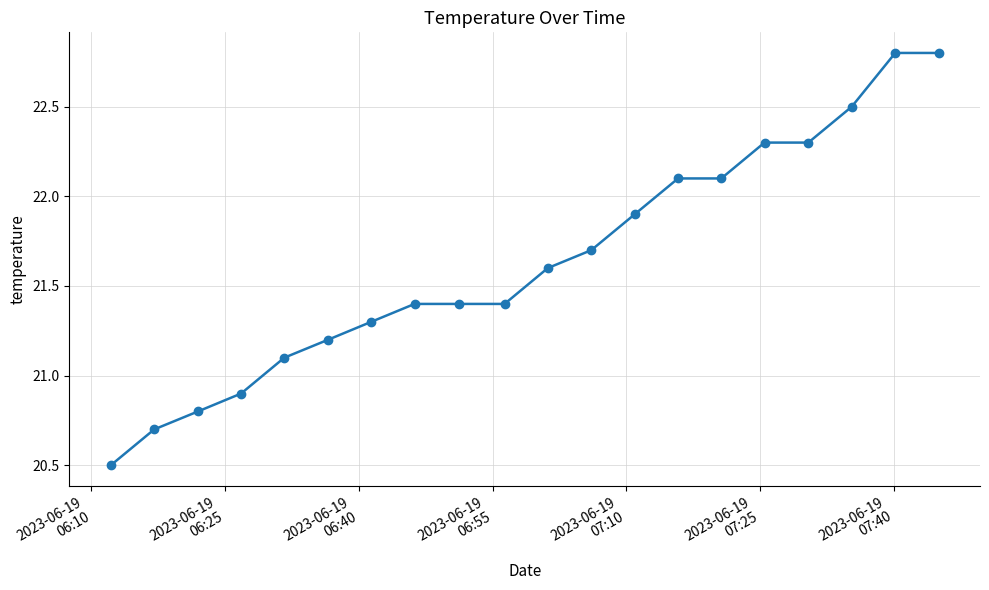

Reading left to right, what are all the values shown in this chart?

20.5	20.7	20.8	20.9	21.1	21.2	21.3	21.4	21.4	21.4	21.6	21.7	21.9	22.1	22.1	22.3	22.3	22.5	22.8	22.8